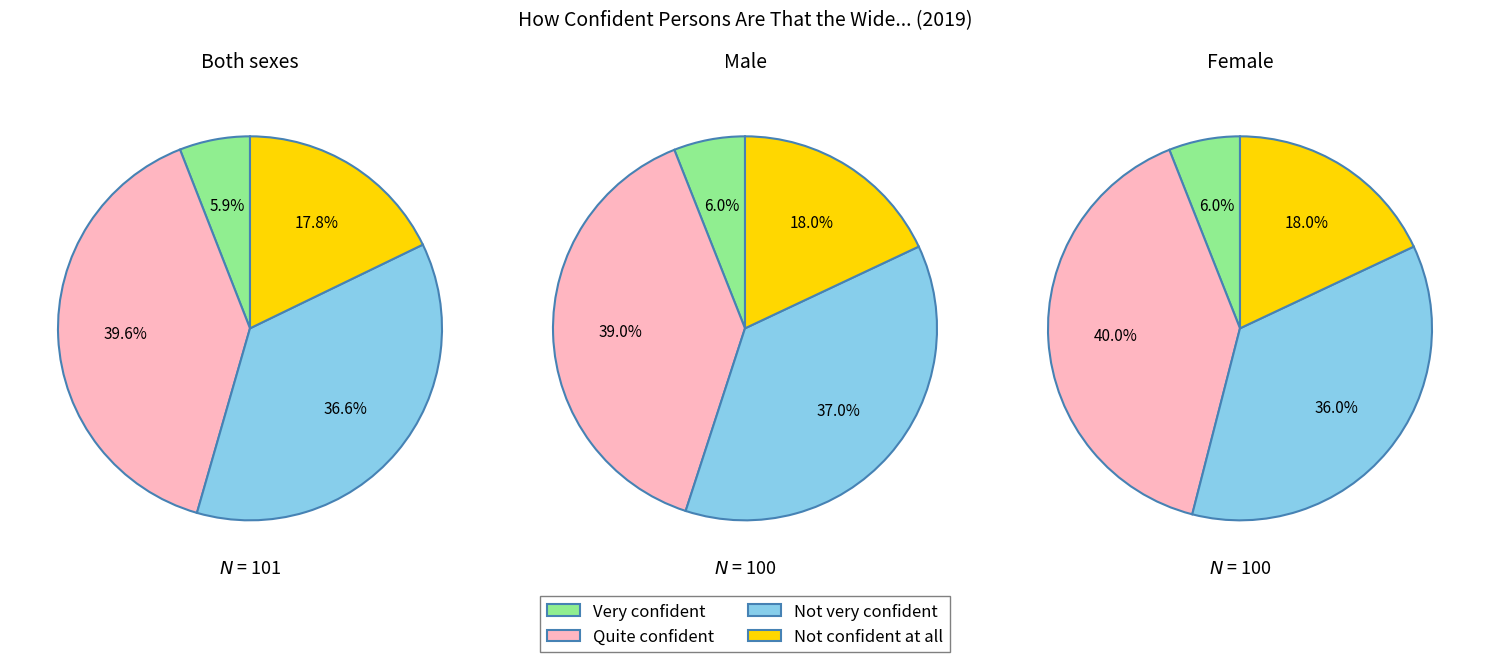

To the nearest percent, what is the combined percentage of Not very confident and Not confident at all?

54%